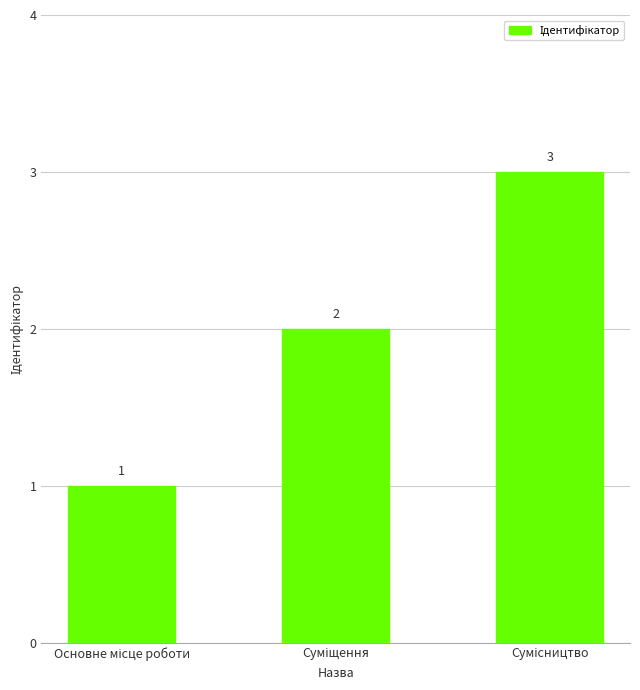

What is the difference between the maximum and minimum values?

2